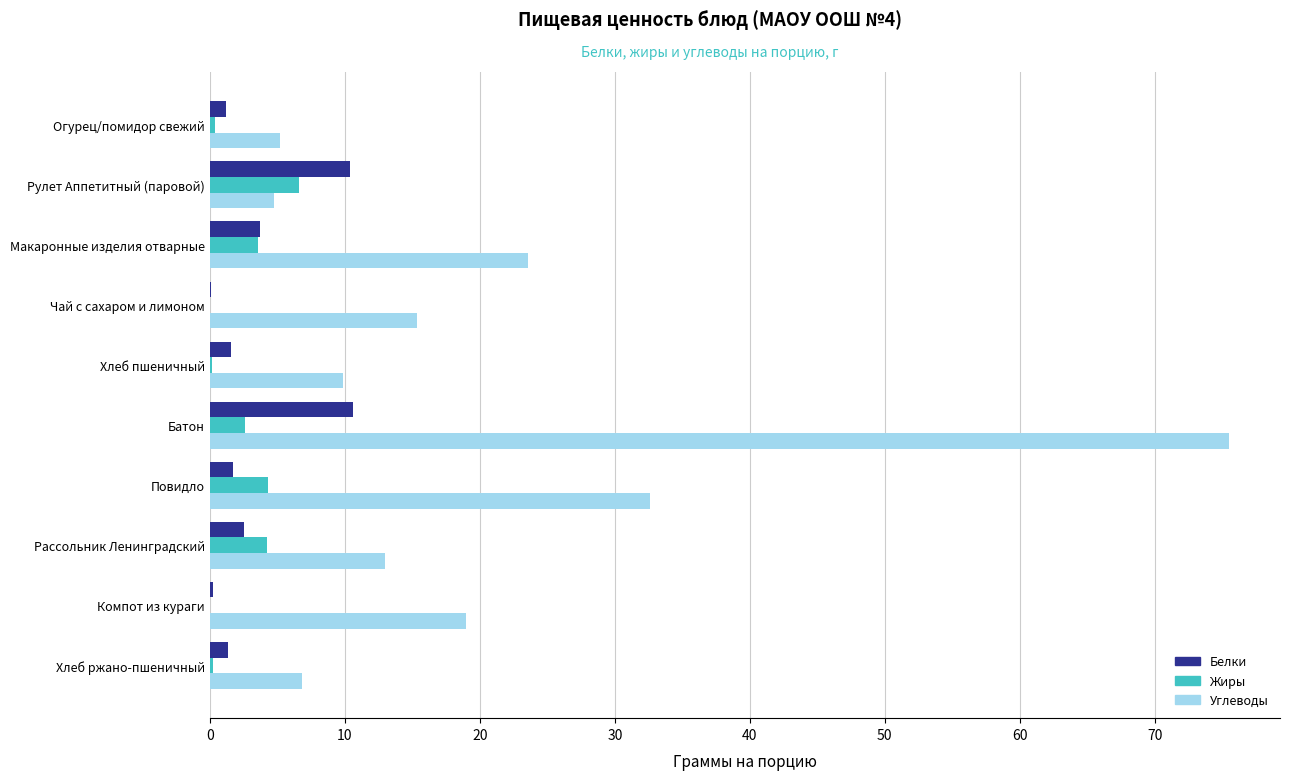

What is the sum of all Белки values?

33.2